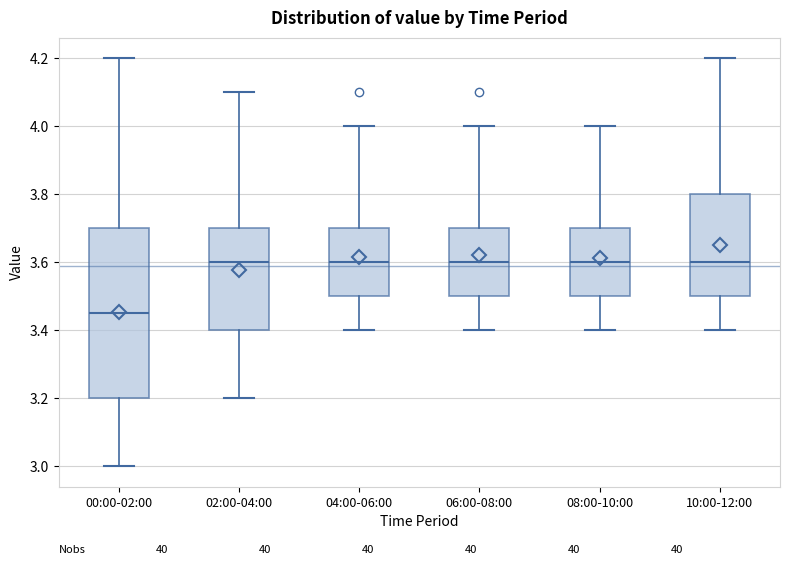

Which box is the tallest, from its lower edge to its upper edge?

00:00-02:00